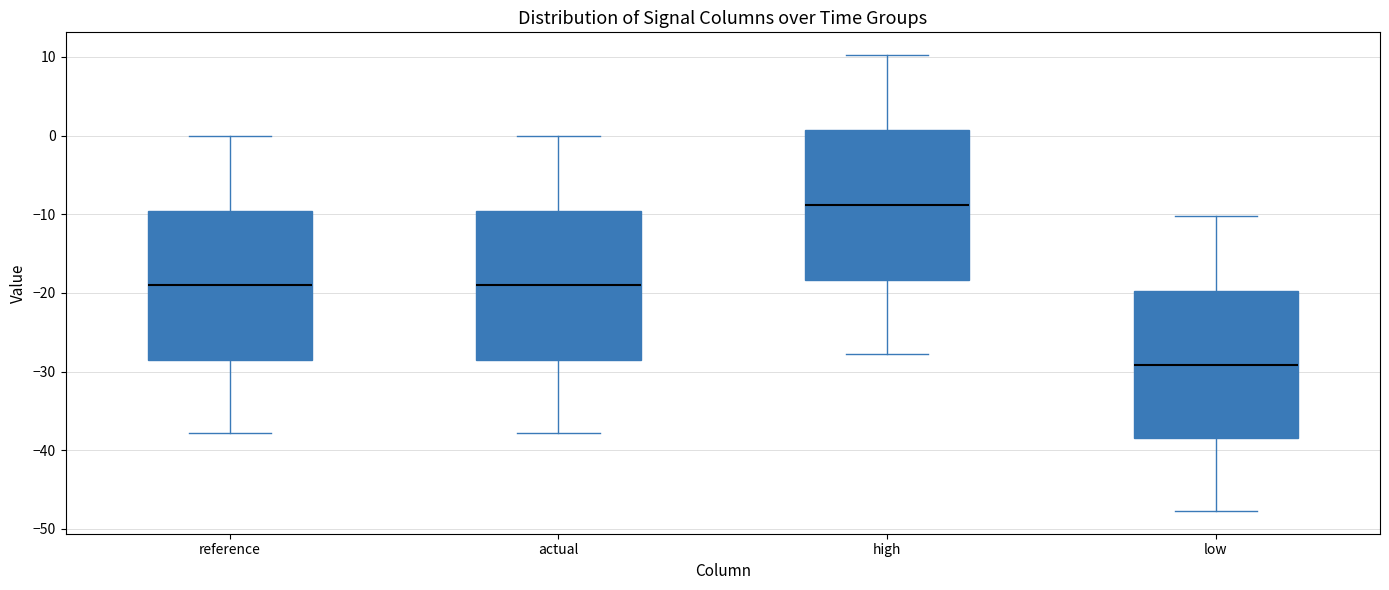

Where does the lower whisker of the box for actual end on the y-axis? The values are not printed on the chart, so give them approximately, as read against the axis.

-38